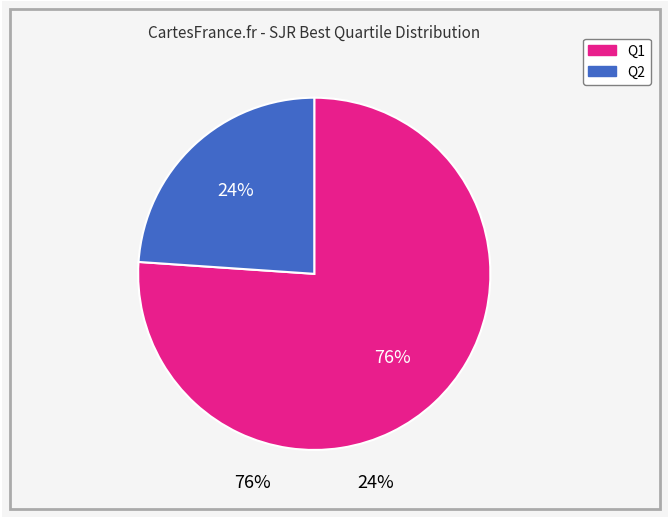

The Q1 slice represents 66% of the pie. True or false?

False